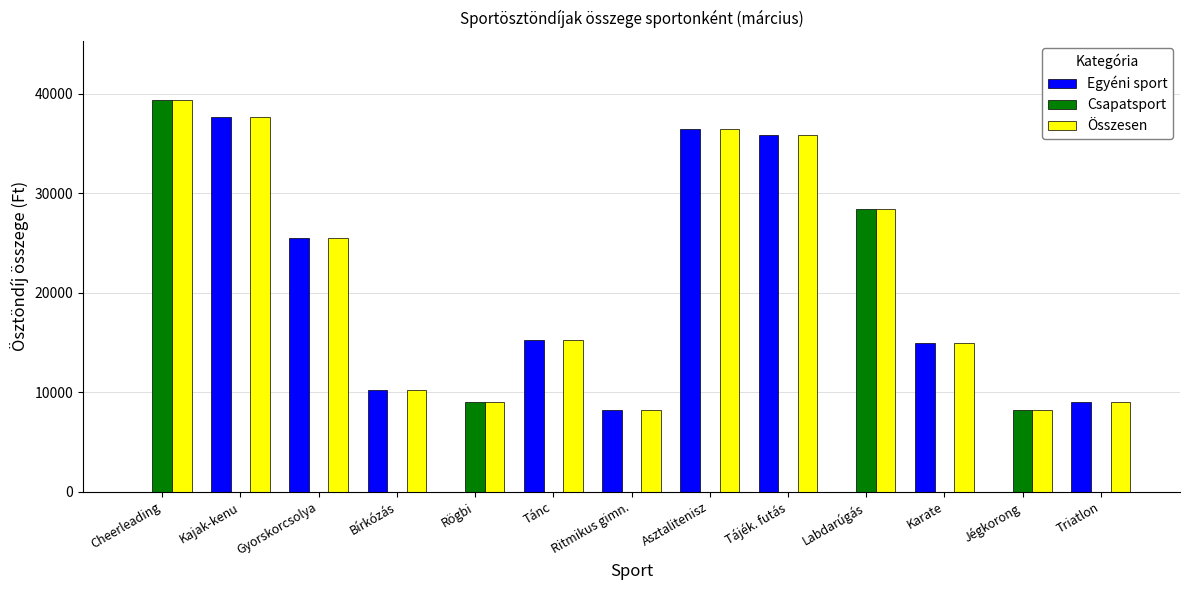

Reading left to right, transcribe all the data shown in this chart.

Egyéni sport: Cheerleading=0	Kajak-kenu=37700	Gyorskorcsolya=25500	Bírkózás=10200	Rögbi=0	Tánc=15300	Ritmikus gimn.=8200	Asztalitenisz=36500	Tájék. futás=35900	Labdarúgás=0	Karate=15000	Jégkorong=0	Triatlon=9000
Csapatsport: Cheerleading=39400	Kajak-kenu=0	Gyorskorcsolya=0	Bírkózás=0	Rögbi=9000	Tánc=0	Ritmikus gimn.=0	Asztalitenisz=0	Tájék. futás=0	Labdarúgás=28400	Karate=0	Jégkorong=8200	Triatlon=0
Összesen: Cheerleading=39400	Kajak-kenu=37700	Gyorskorcsolya=25500	Bírkózás=10200	Rögbi=9000	Tánc=15300	Ritmikus gimn.=8200	Asztalitenisz=36500	Tájék. futás=35900	Labdarúgás=28400	Karate=15000	Jégkorong=8200	Triatlon=9000